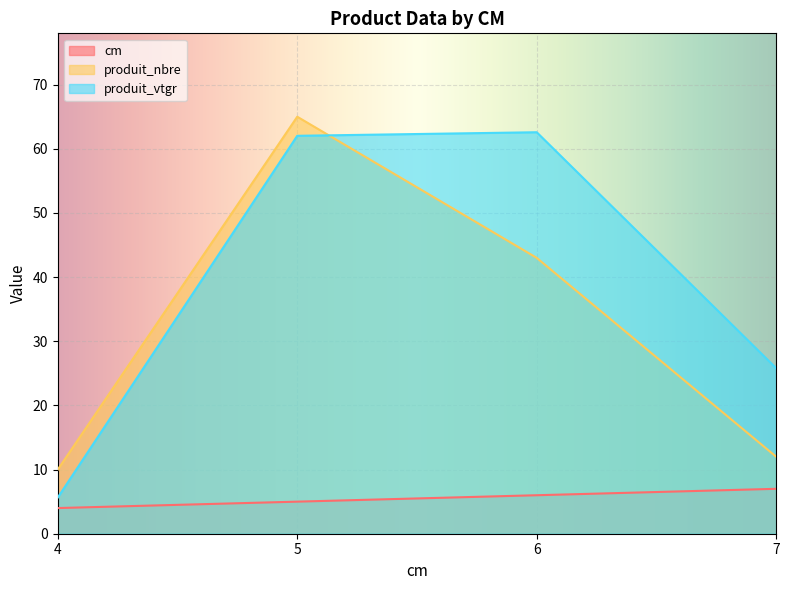

True or false: cm and produit_nbre cross at least once.

False